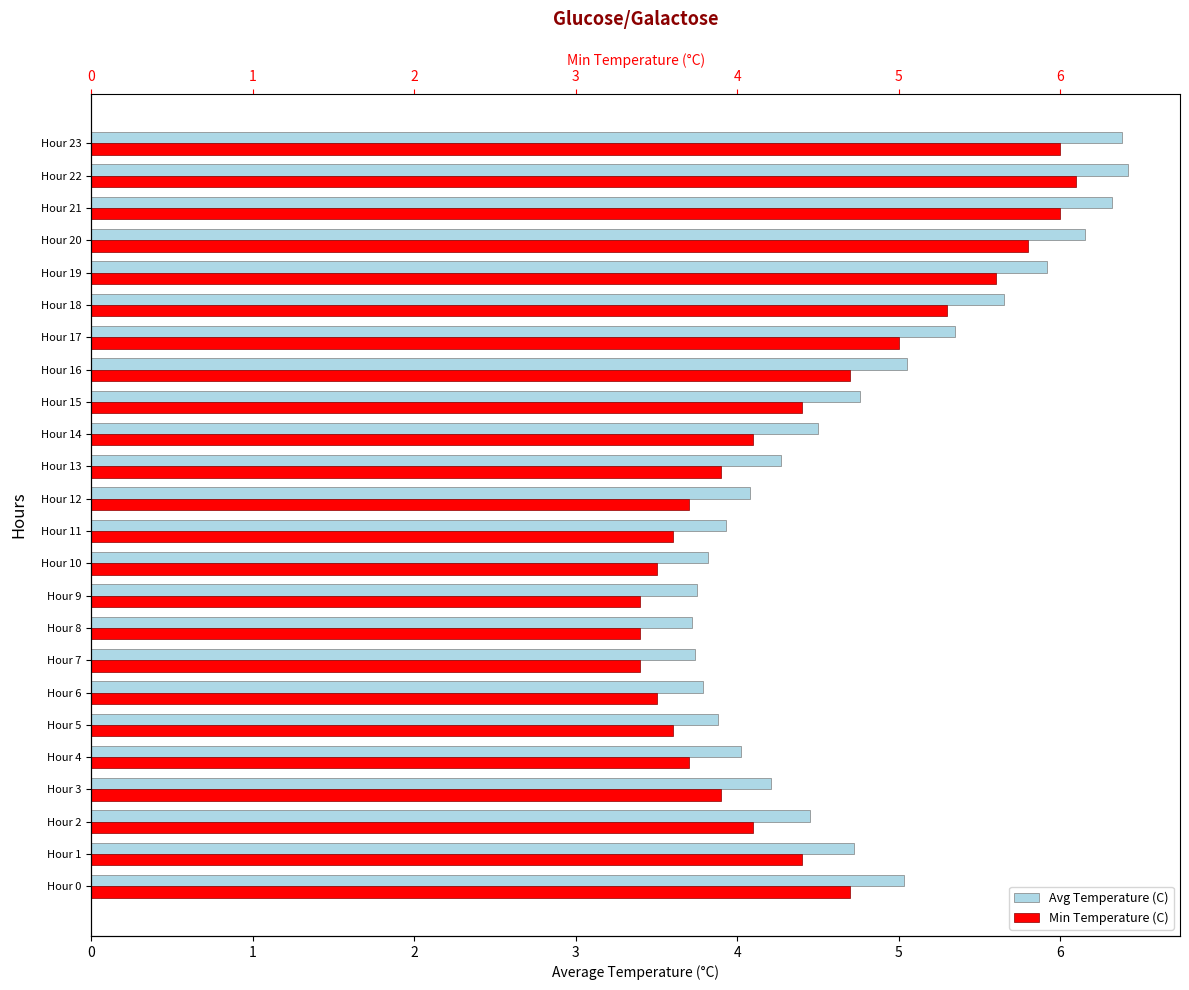

What is the maximum value shown in the chart?

6.4